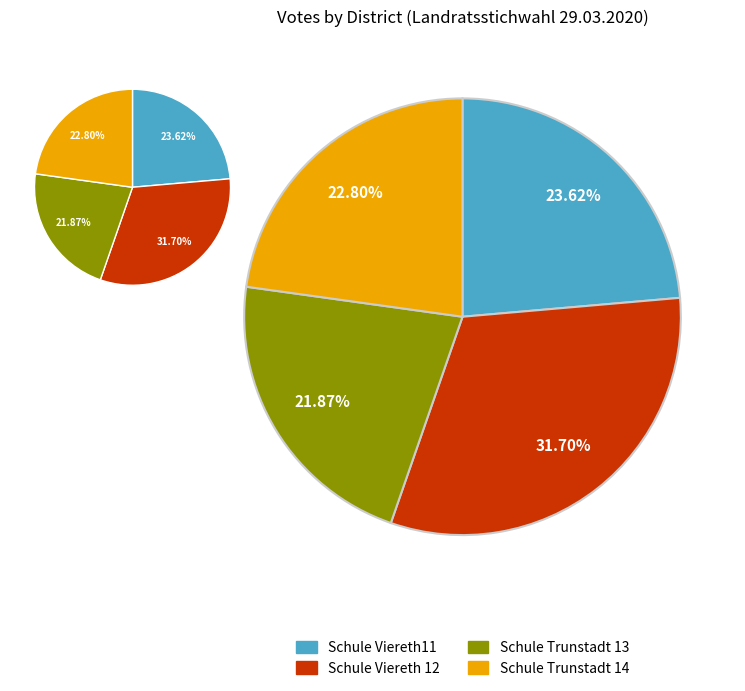

Does Schule Trunstadt 13 represent more than half of the total?

No